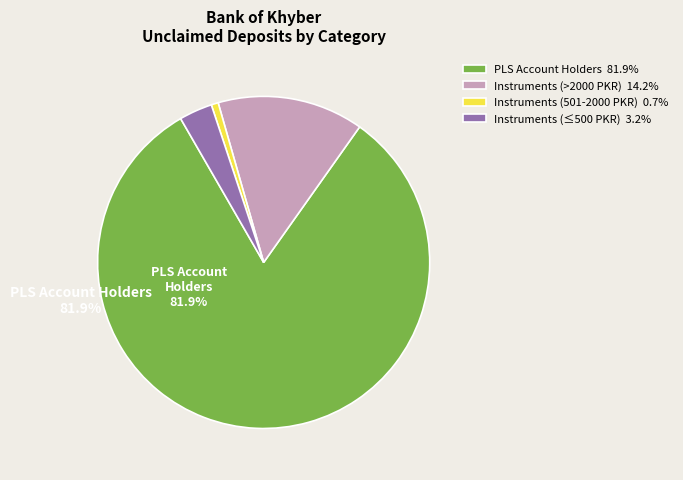

Approximately how many times larger is the value at Instruments (>2000 PKR) 14.2% compared to Instruments (≤500 PKR) 3.2%?

4.4